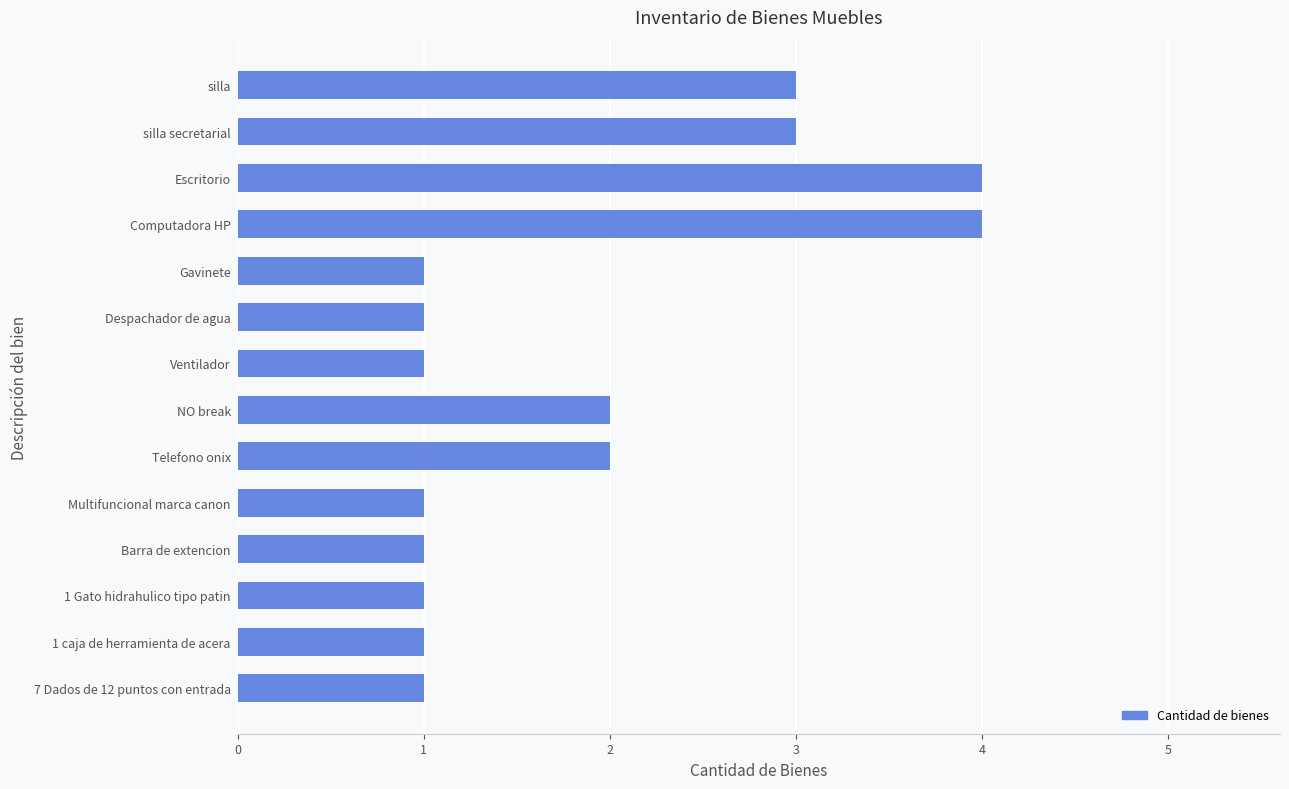

What is the ratio of the value at Telefono onix to the value at silla secretarial?

0.7